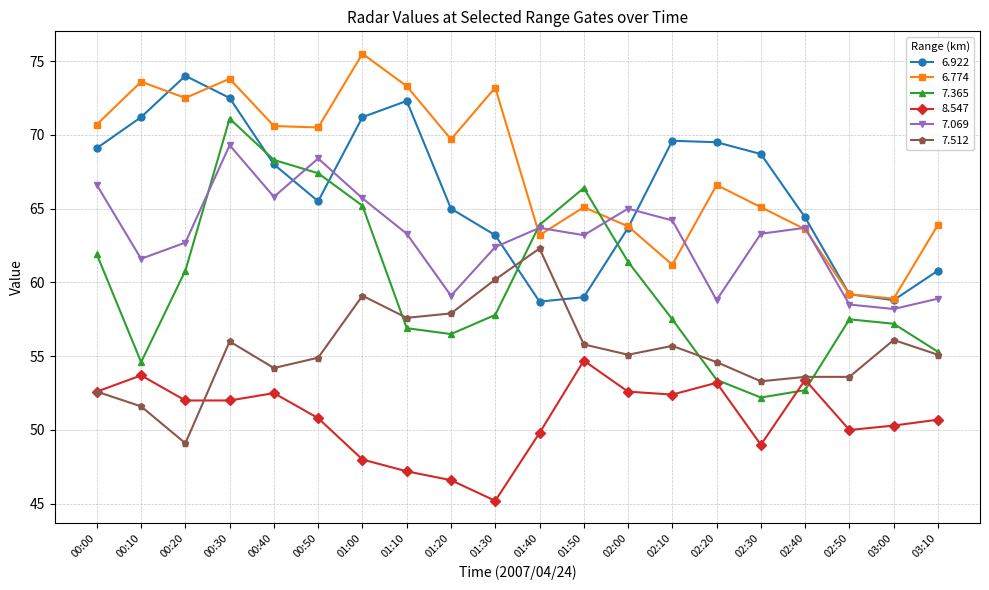

What is the difference between the highest and lowest values at 02:40?

11.7